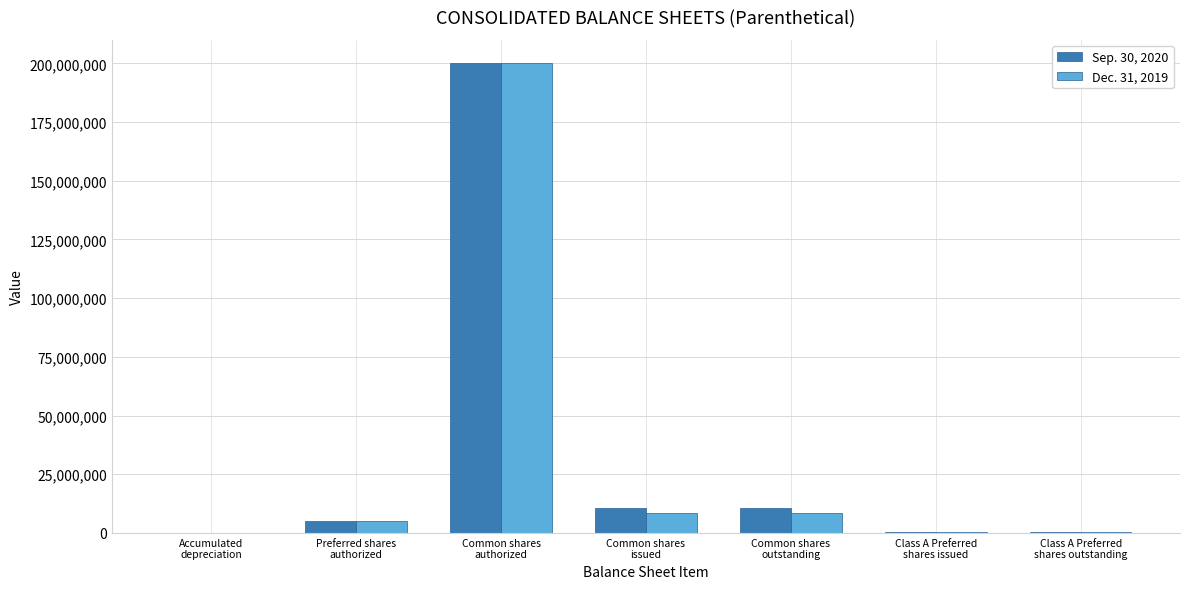

What is the greatest value displayed?

200000000